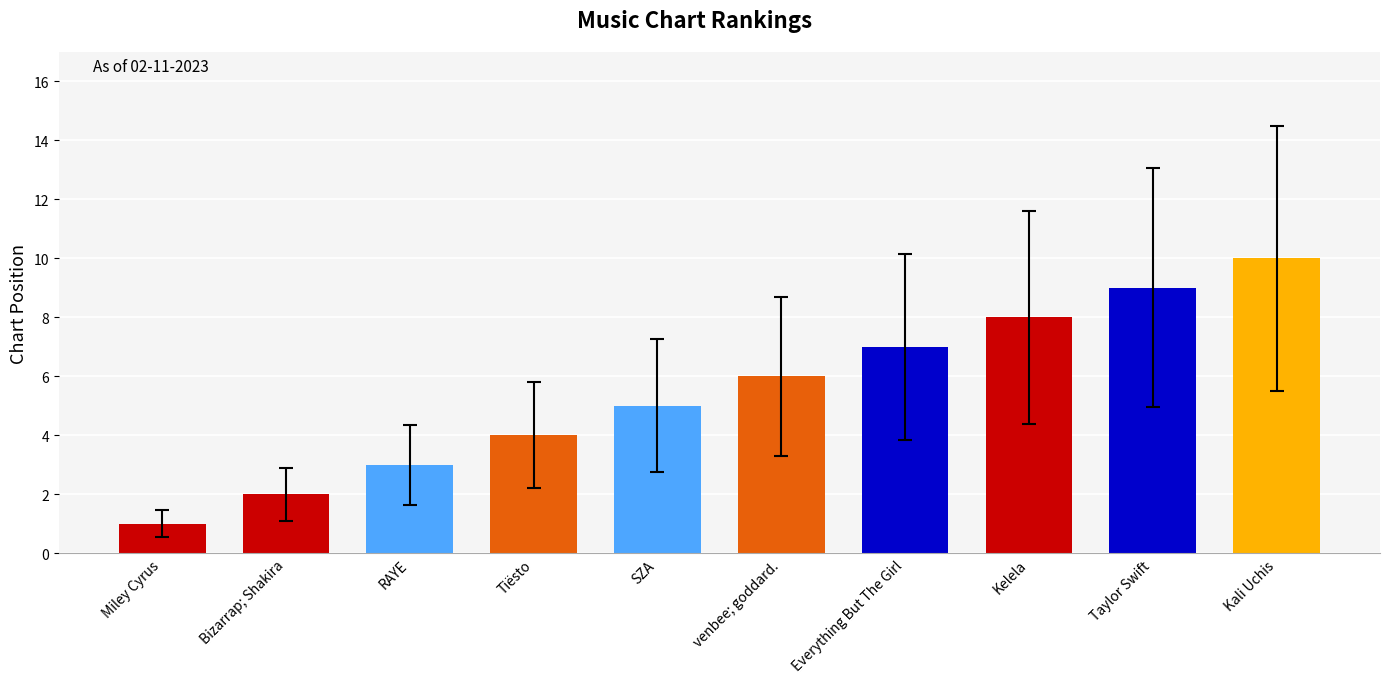

How many values are between 3 and 8?

6